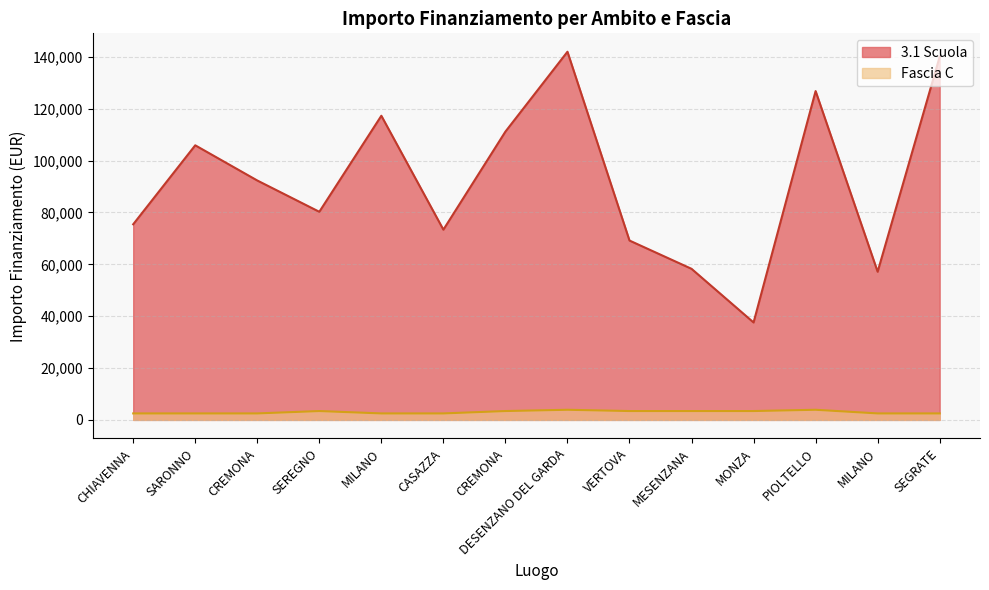

Reading right to left, transcribe all the data shown in this chart.

3.1 Scuola: 140087.5	57143.9	126823.9	37577.6	58273.5	69180.1	142004.3	111198.7	73375.7	117311.1	80270.1	92341.9	105915.0	75442.6
Fascia C: 2498.0	2498.0	3903.0	3413.0	3413.0	3413.0	3903.0	3413.0	2498.0	2498.0	3413.0	2498.0	2498.0	2498.0